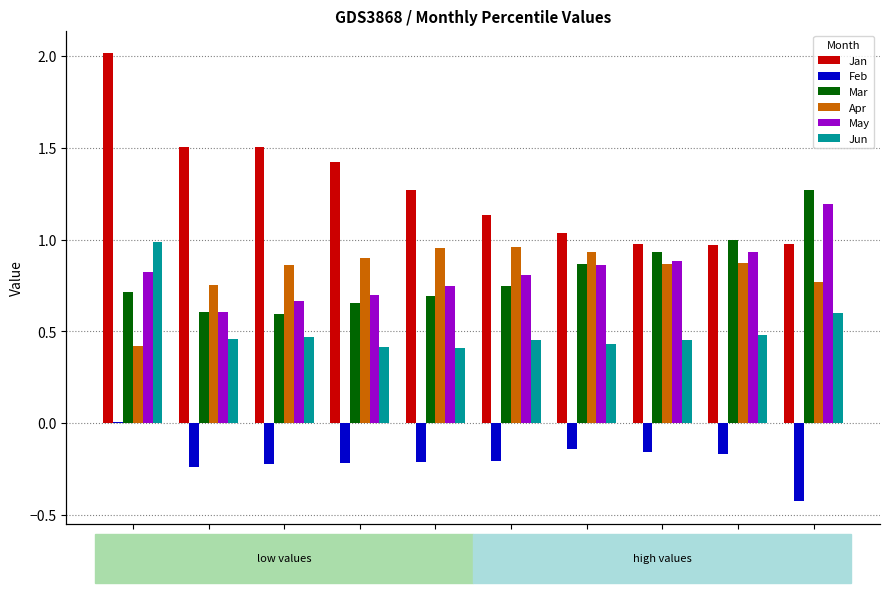

At how many categories does at least one series exceed 0?

10